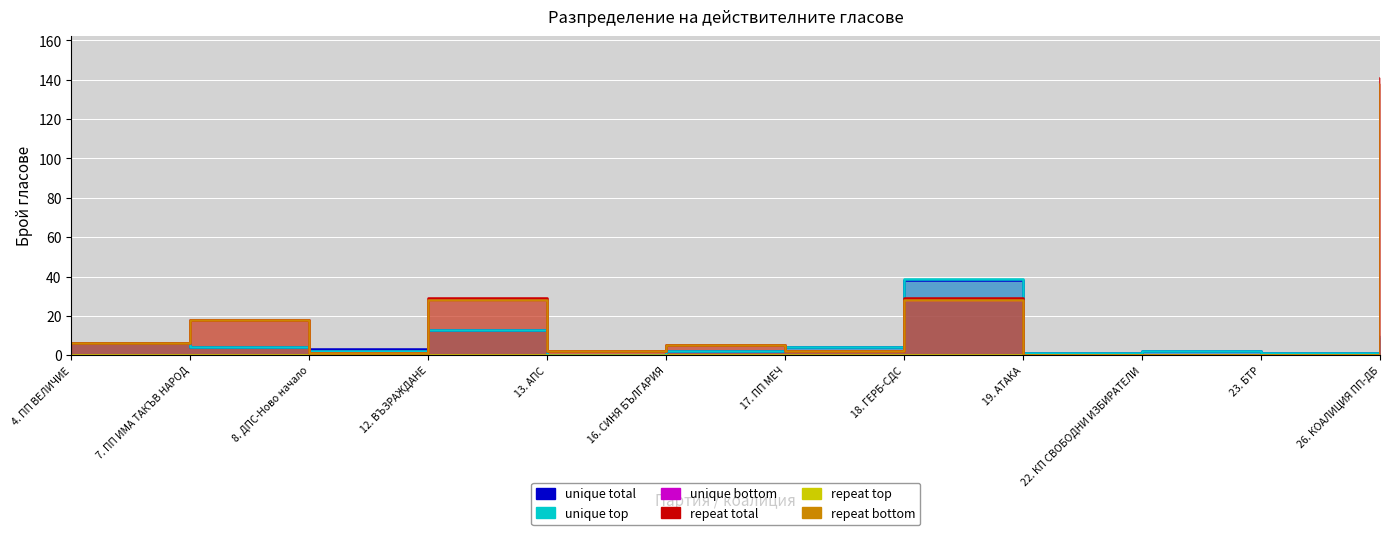

Reading left to right, what are all the values shown in this chart?

unique total: 6	4	3	13	0	2	4	38	1	2	1	10
unique top: 6	4	2	13	0	2	4	39	1	2	1	9
unique bottom: 6	18	1	28	2	5	2	28	0	0	0	138
repeat total: 6	18	1	29	2	5	2	29	0	0	0	141
repeat bottom: 6	18	1	28	2	5	2	28	0	0	0	138